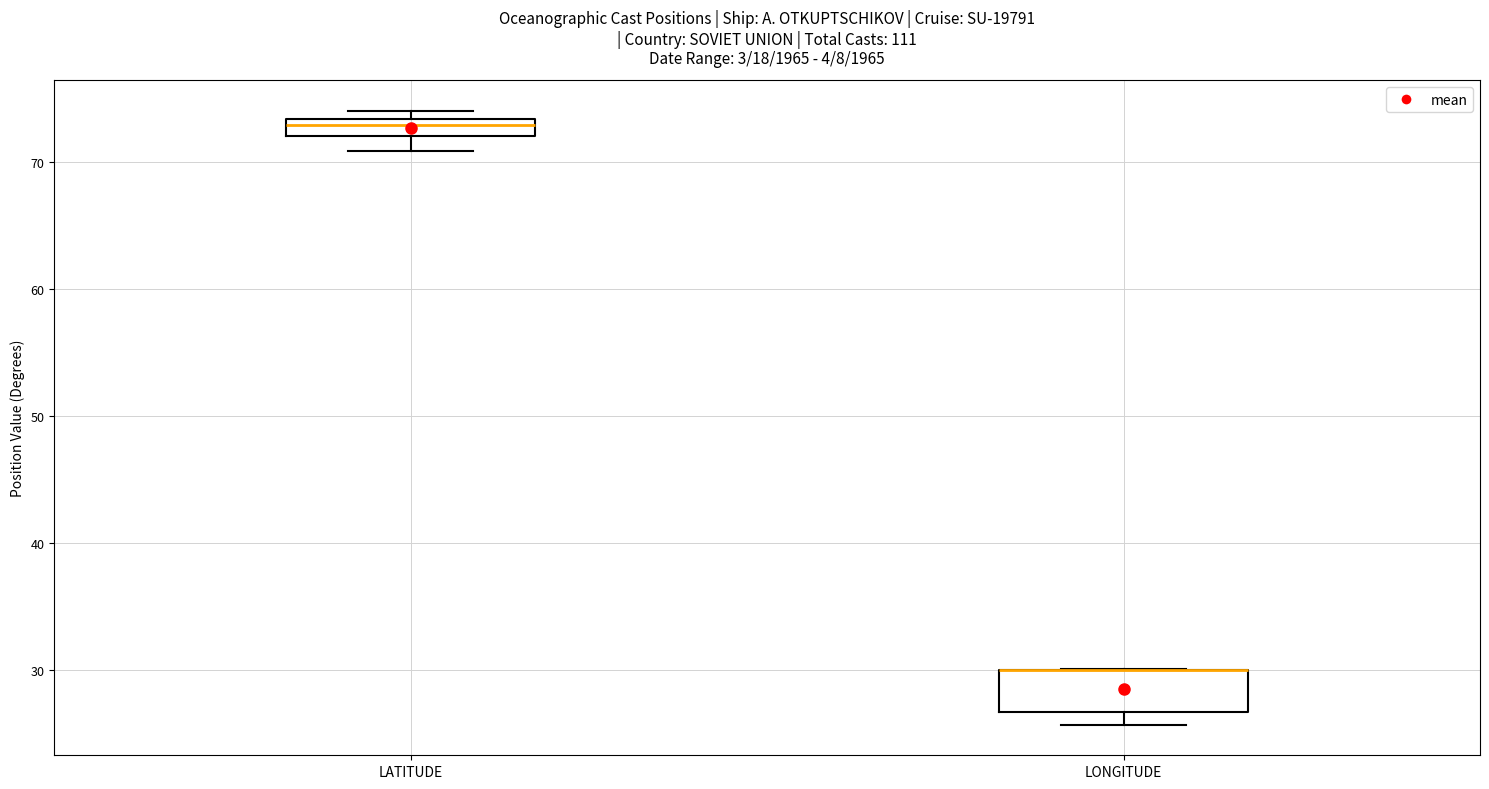

Where is the lower edge of the box for LONGITUDE on the y-axis? The values are not printed on the chart, so give them approximately, as read against the axis.

27